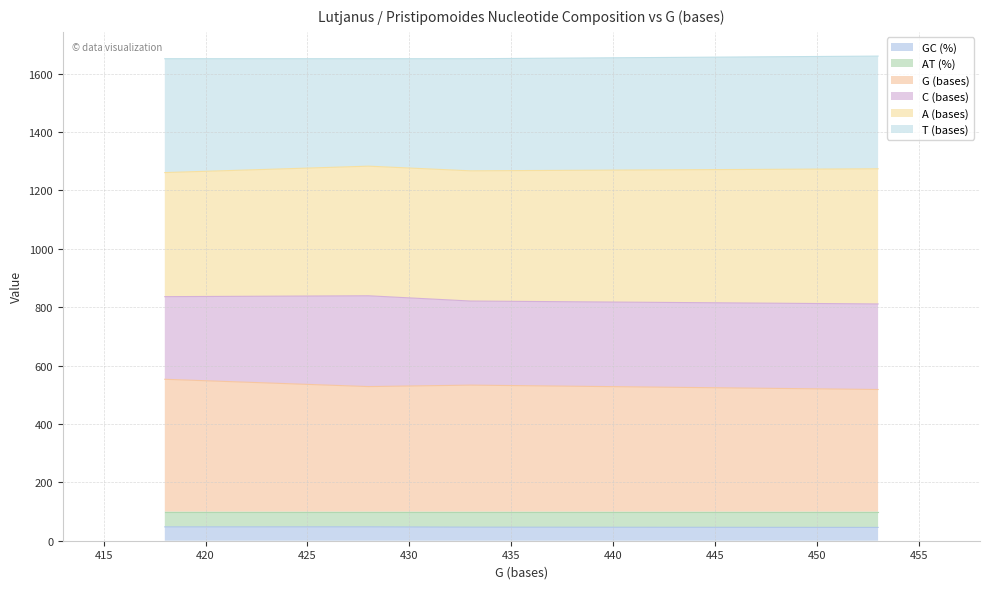

What is the difference between the maximum and minimum values in the G (bases) series?

35.0